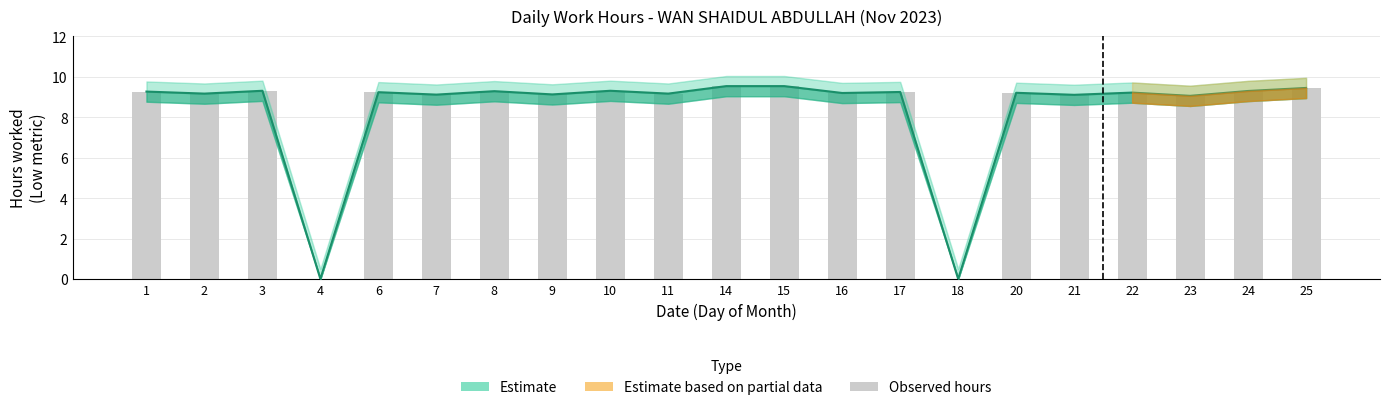

What is the value of the 14th bar from the left?

9.2